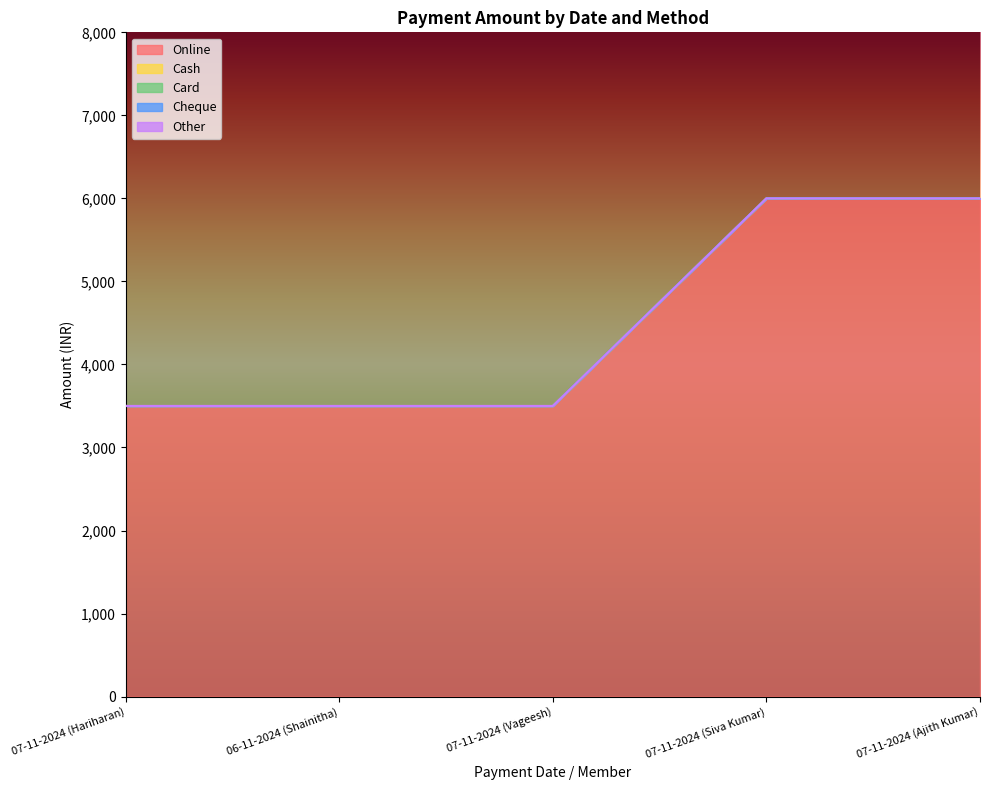

Reading left to right, transcribe all the data shown in this chart.

Online: 07-11-2024 (Hariharan)=3500	06-11-2024 (Shainitha)=3500	07-11-2024 (Vageesh)=3500	07-11-2024 (Siva Kumar)=6000	07-11-2024 (Ajith Kumar)=6000
Cash: 07-11-2024 (Hariharan)=0	06-11-2024 (Shainitha)=0	07-11-2024 (Vageesh)=0	07-11-2024 (Siva Kumar)=0	07-11-2024 (Ajith Kumar)=0
Card: 07-11-2024 (Hariharan)=0	06-11-2024 (Shainitha)=0	07-11-2024 (Vageesh)=0	07-11-2024 (Siva Kumar)=0	07-11-2024 (Ajith Kumar)=0
Cheque: 07-11-2024 (Hariharan)=0	06-11-2024 (Shainitha)=0	07-11-2024 (Vageesh)=0	07-11-2024 (Siva Kumar)=0	07-11-2024 (Ajith Kumar)=0
Other: 07-11-2024 (Hariharan)=0	06-11-2024 (Shainitha)=0	07-11-2024 (Vageesh)=0	07-11-2024 (Siva Kumar)=0	07-11-2024 (Ajith Kumar)=0